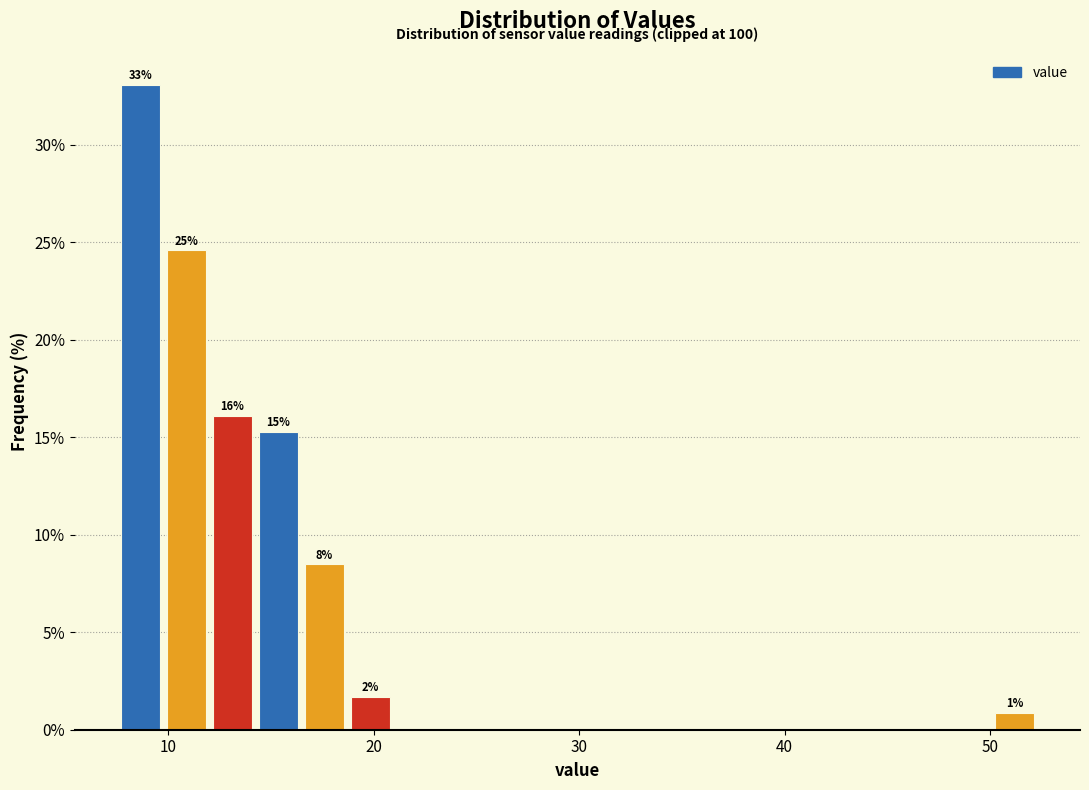

Around what value on the x-axis is the tallest bar? Give the approximate position of its centre, as read against the axis.

9